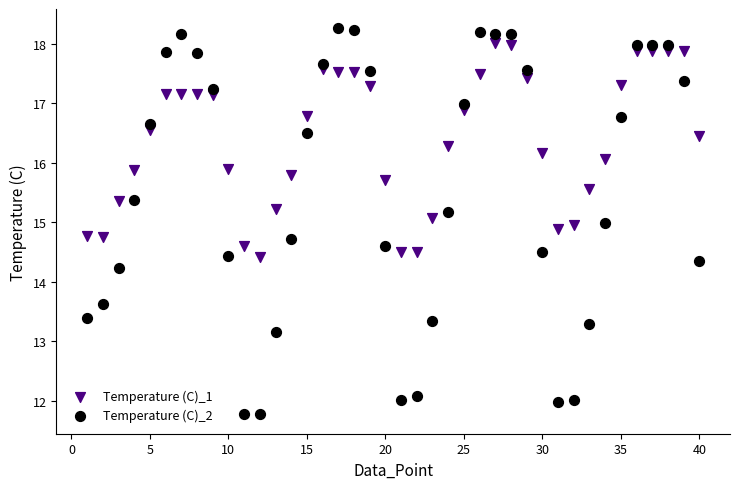

Which series contains the lowest Y value?

Temperature (C)_2